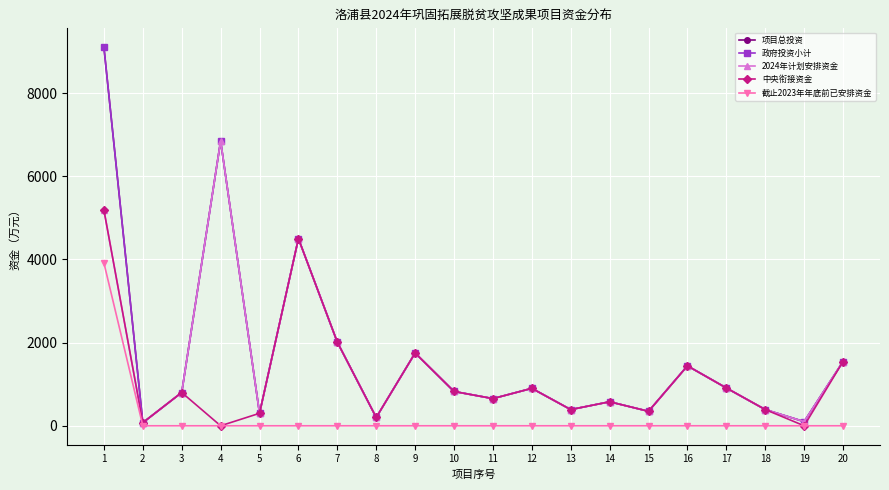

Rank the series by their maximum value, from lowest to highest.

截止2023年年底前已安排资金, 中央衔接资金, 2024年计划安排资金, 项目总投资, 政府投资小计